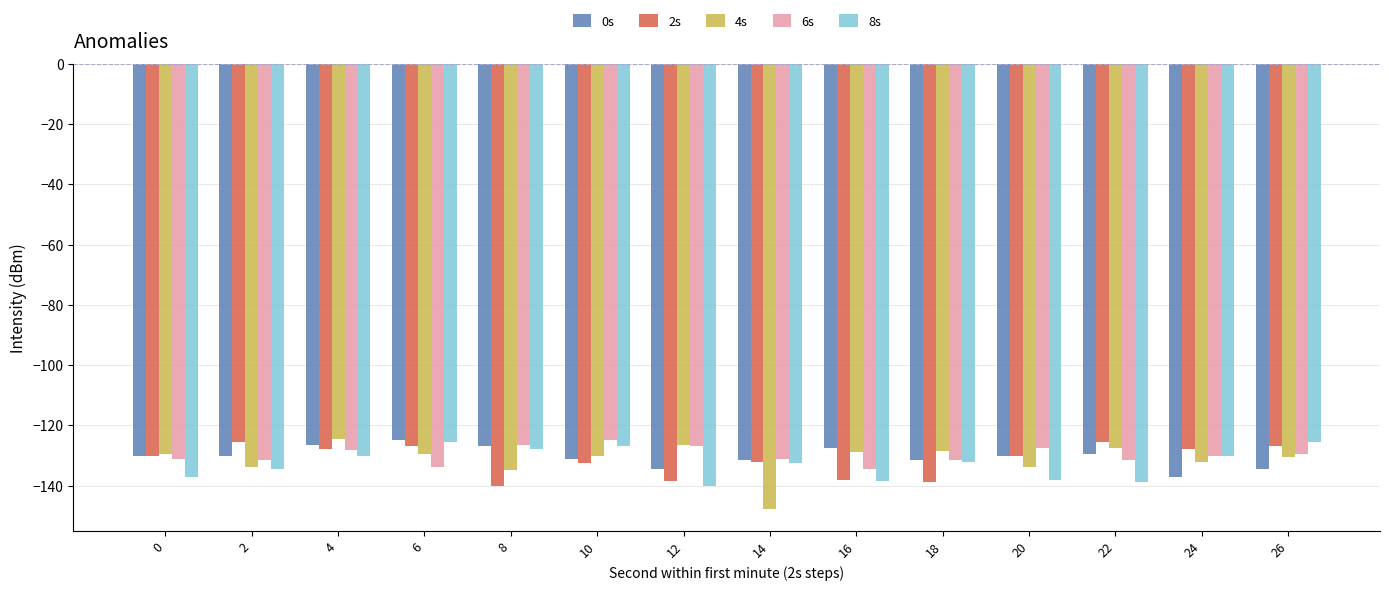

What is the difference between the second highest and minimum values in the 4s series?

21.3